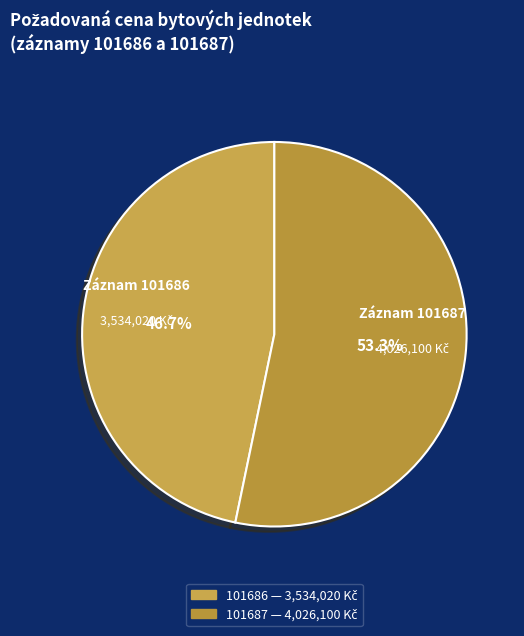

How much of the chart is everything except 101686?

53.3%